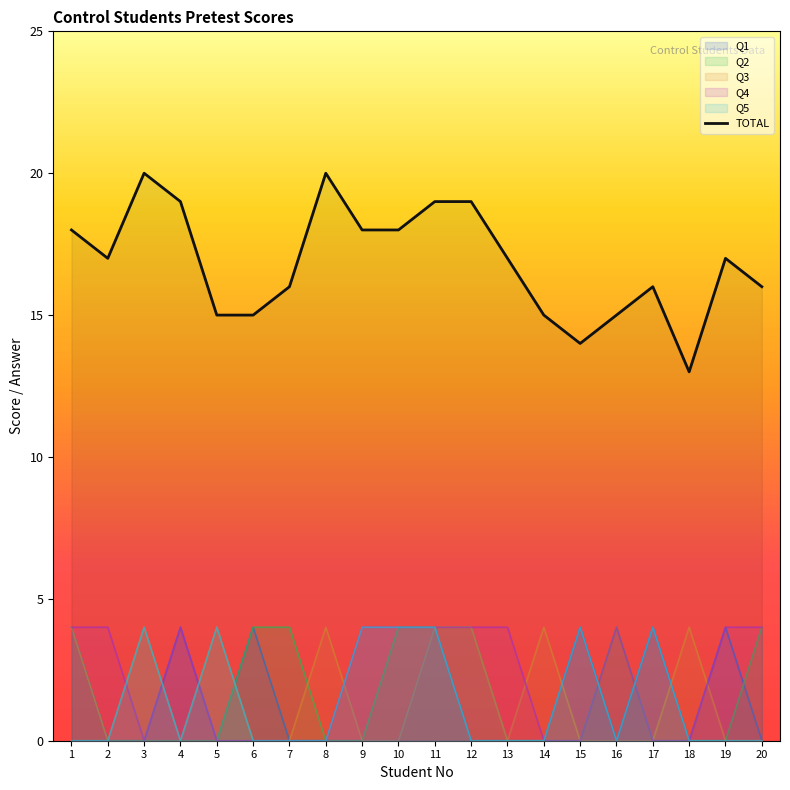

List the labels in order of value, smallest first.

18, 15, 5, 6, 14, 16, 7, 17, 20, 2, 13, 19, 1, 9, 10, 4, 11, 12, 3, 8